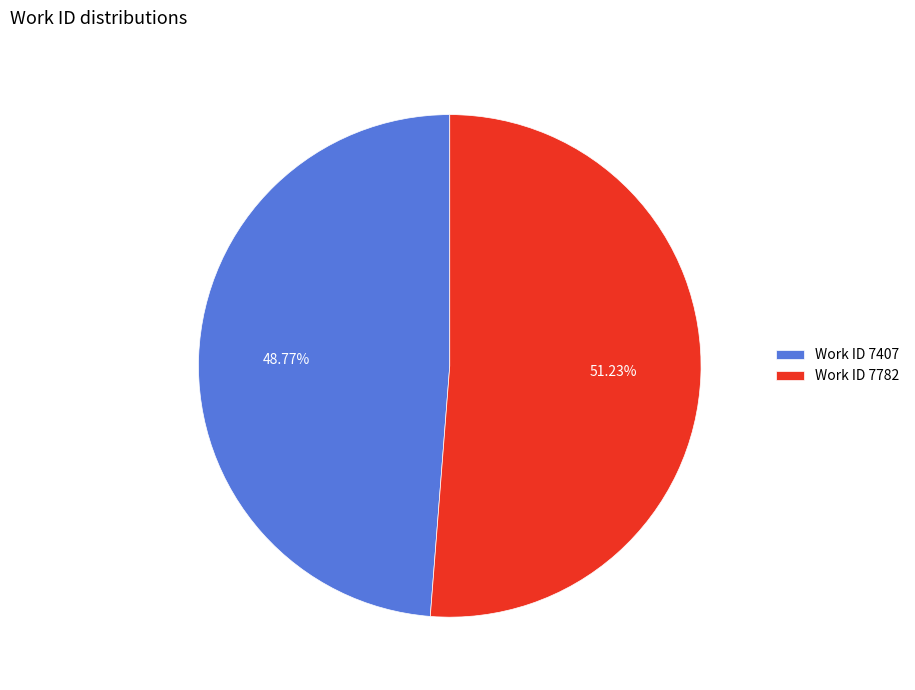

Which has a higher value, Work ID 7407 or Work ID 7782?

Work ID 7782